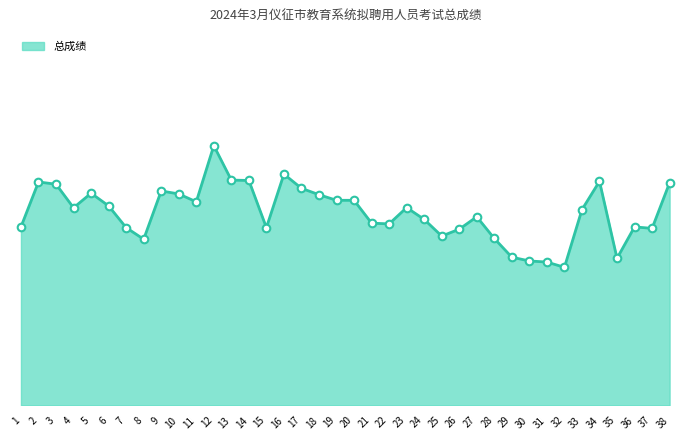

Is this an area chart (filled region under the line)?

Yes